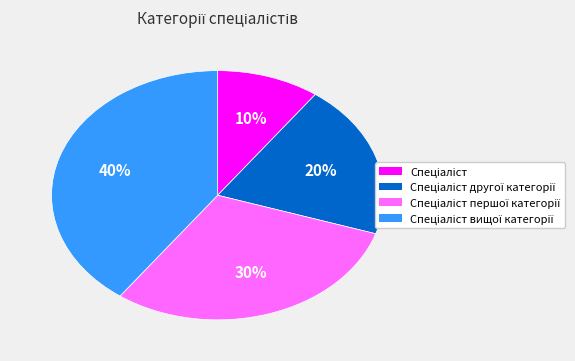

Is there a majority slice in this chart?

No